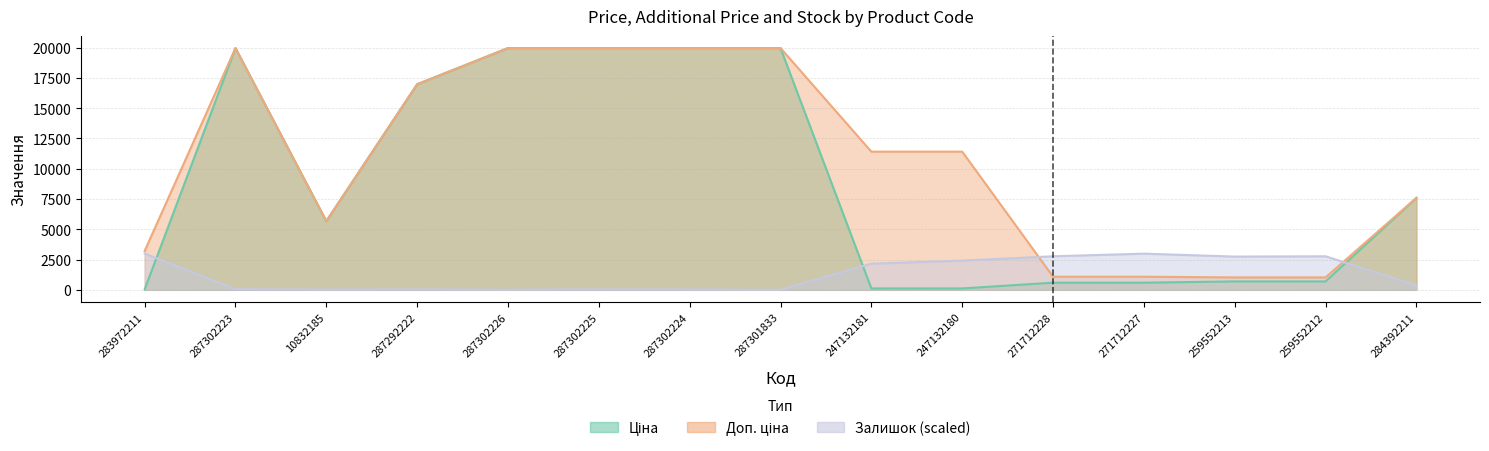

True or false: Ціна has more than 0 points higher than both neighbors.

True